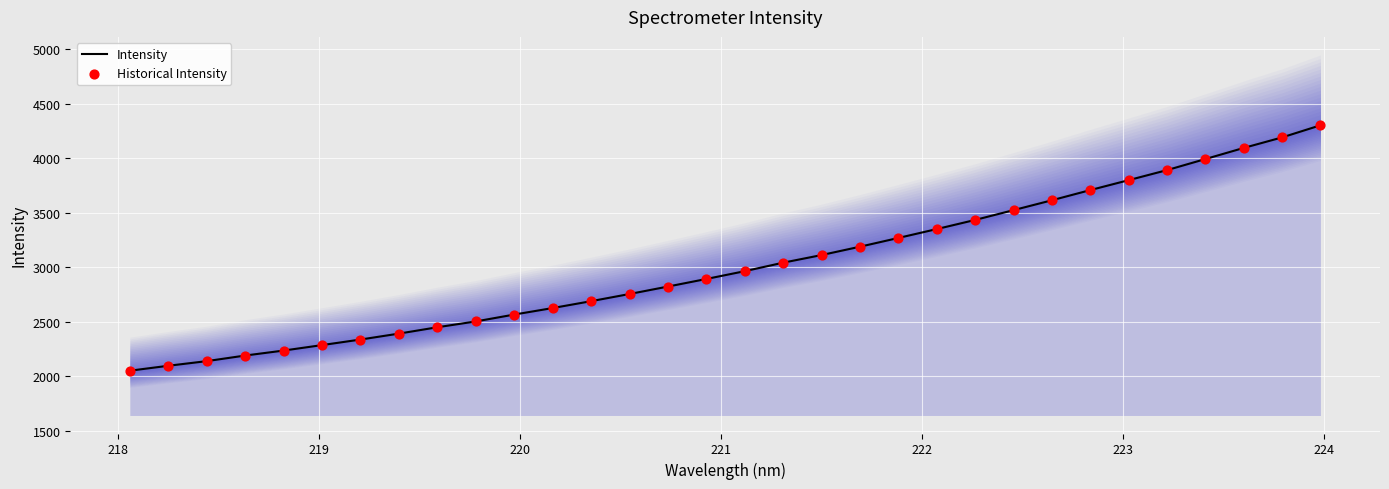

Which series has the largest Y range (max minus min)?

Intensity